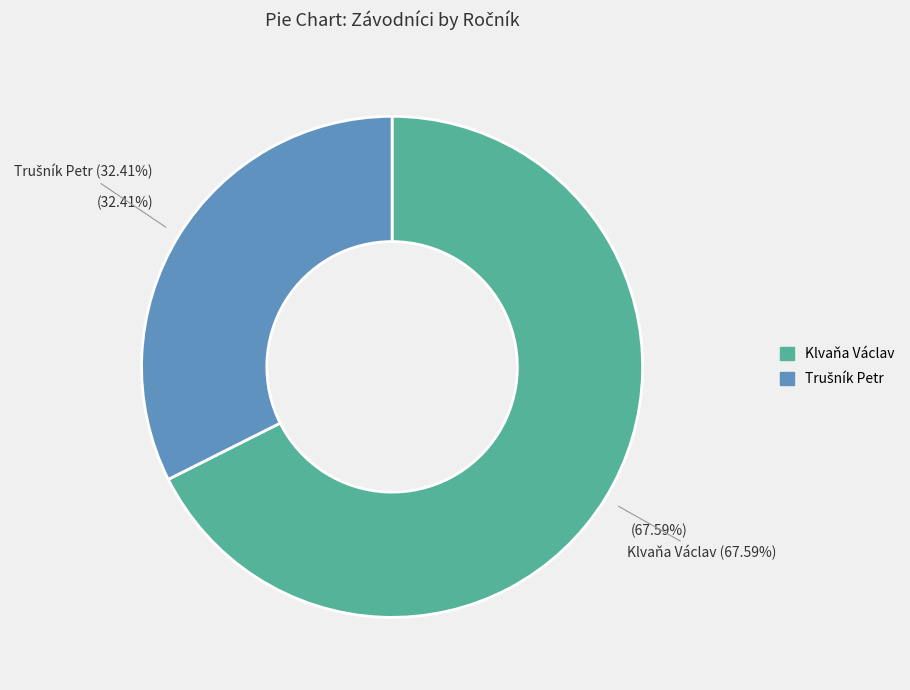

Rank the categories by value from lowest to highest.

Trušník Petr, Klvaňa Václav